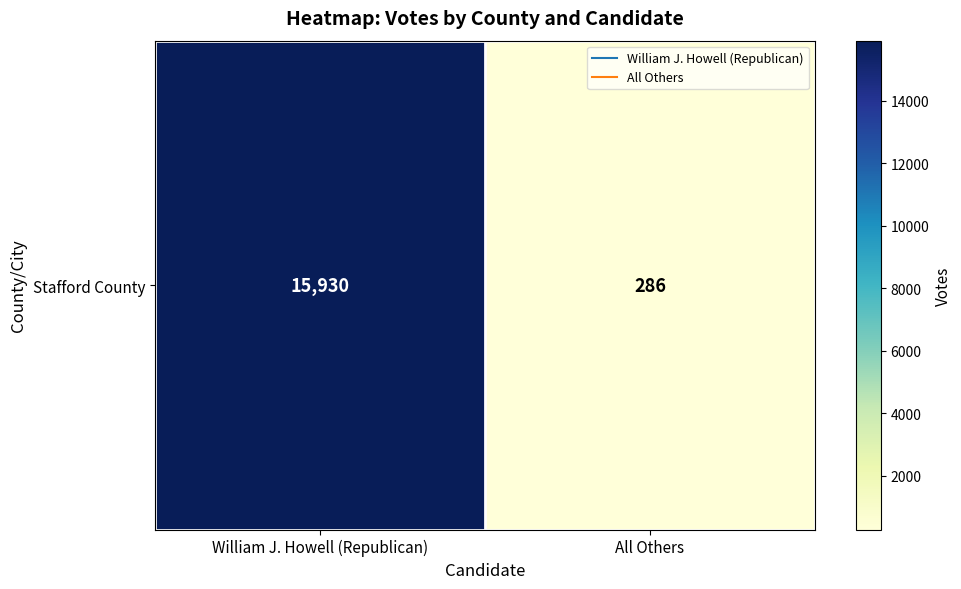

List the labels in order of value, largest first.

William J. Howell (Republican), All Others